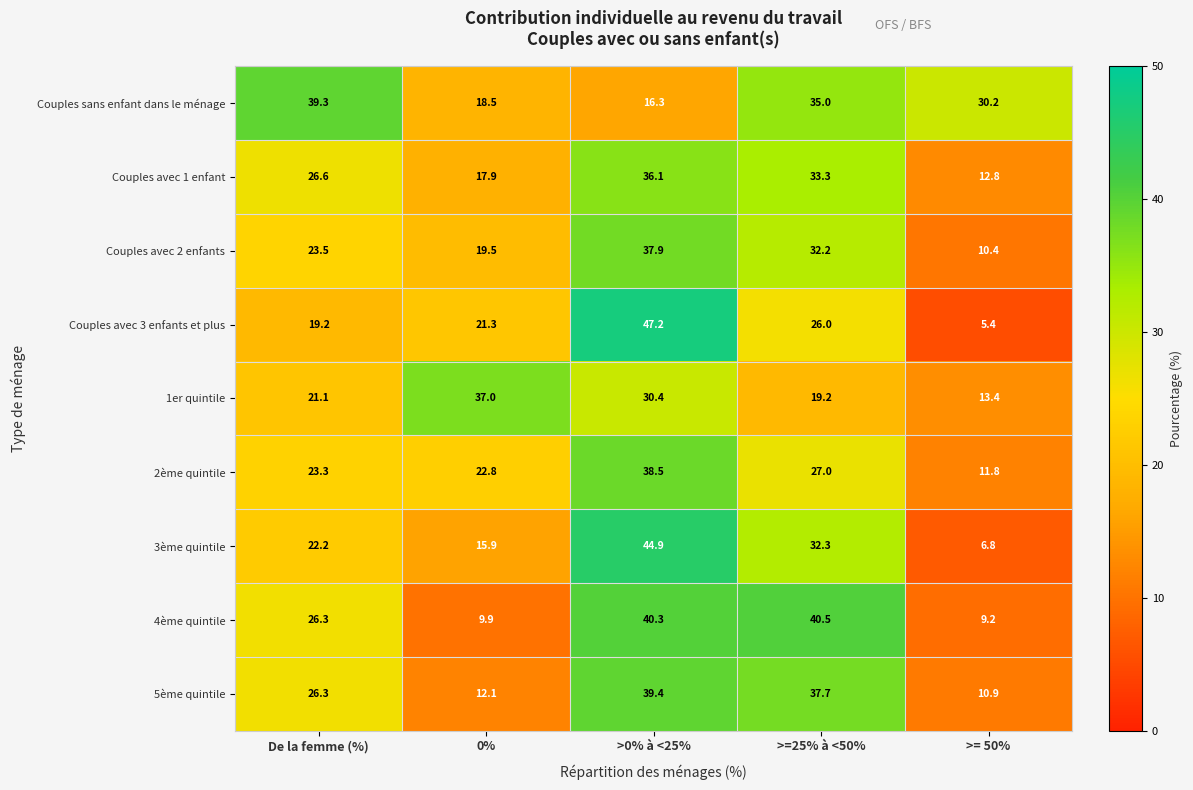

Is it true that Couples avec 1 enfant equals 36.1 at >0% à <25%?

True